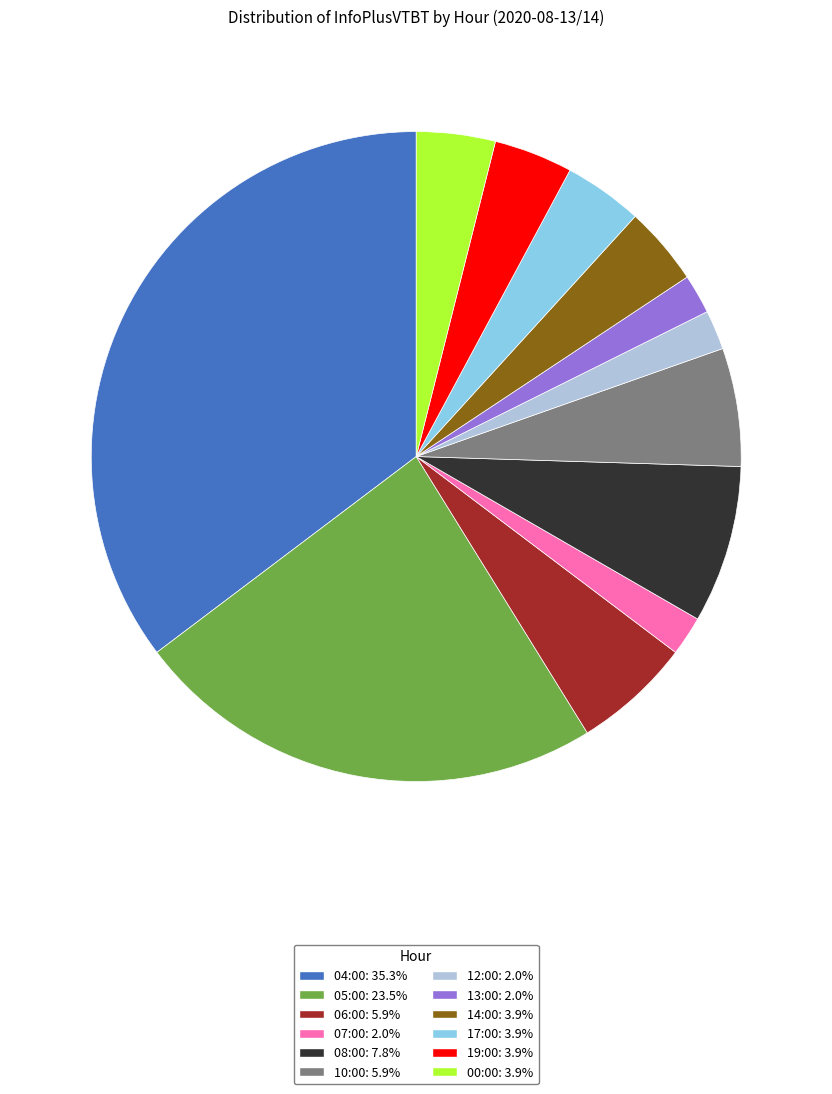

Does 17:00: 3.9% account for over 50% of the chart?

No